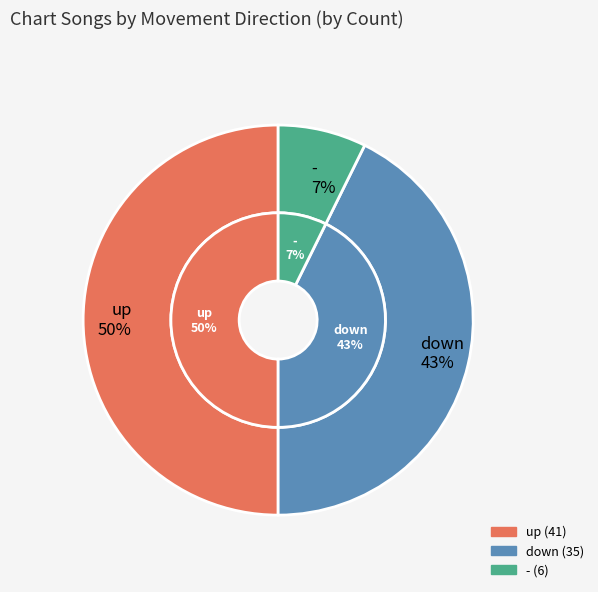

What portion of the pie excludes up?

50.0%